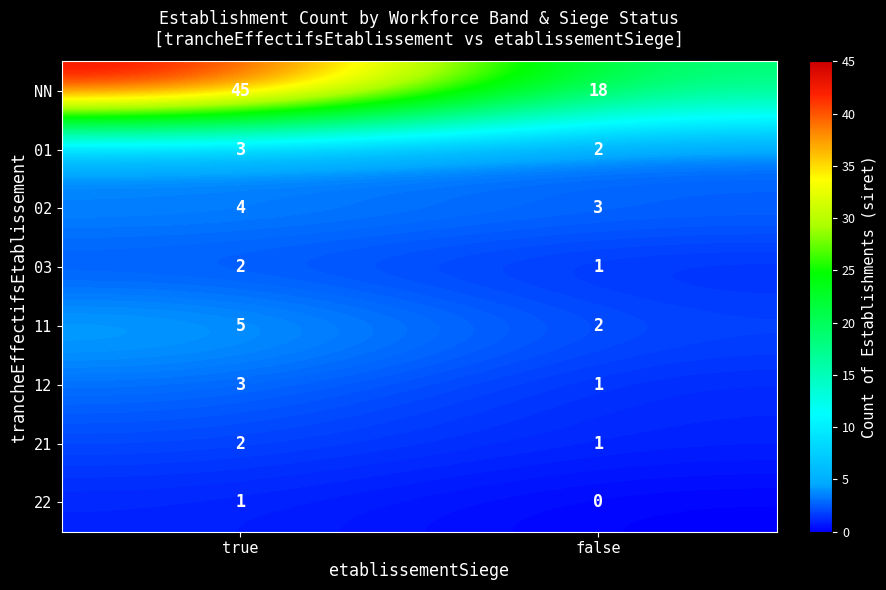

Which series changed the most between true and false?

NN